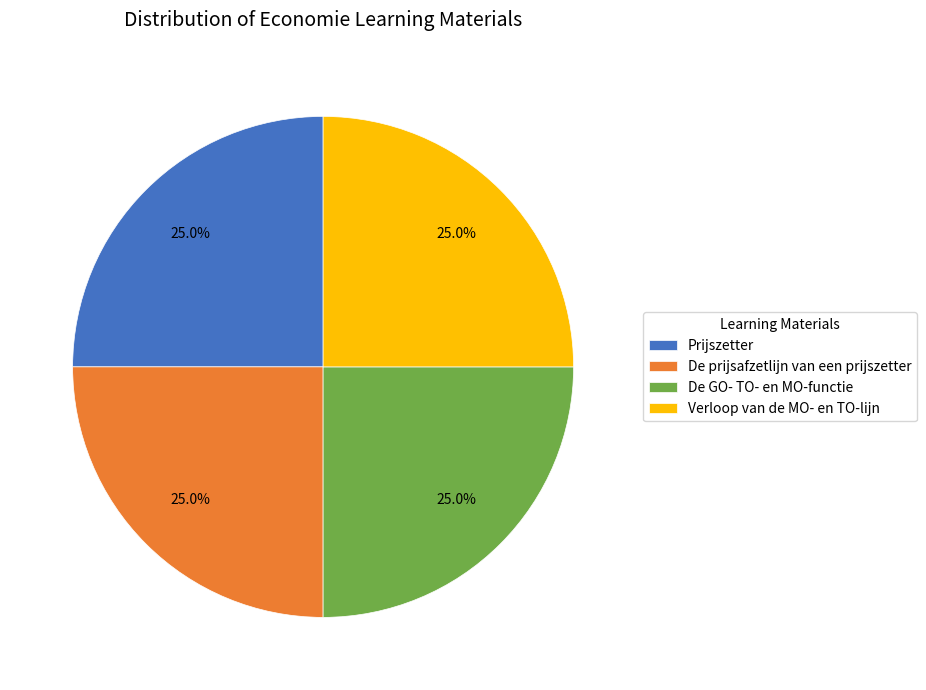

Does De GO- TO- en MO-functie represent more than half of the total?

No